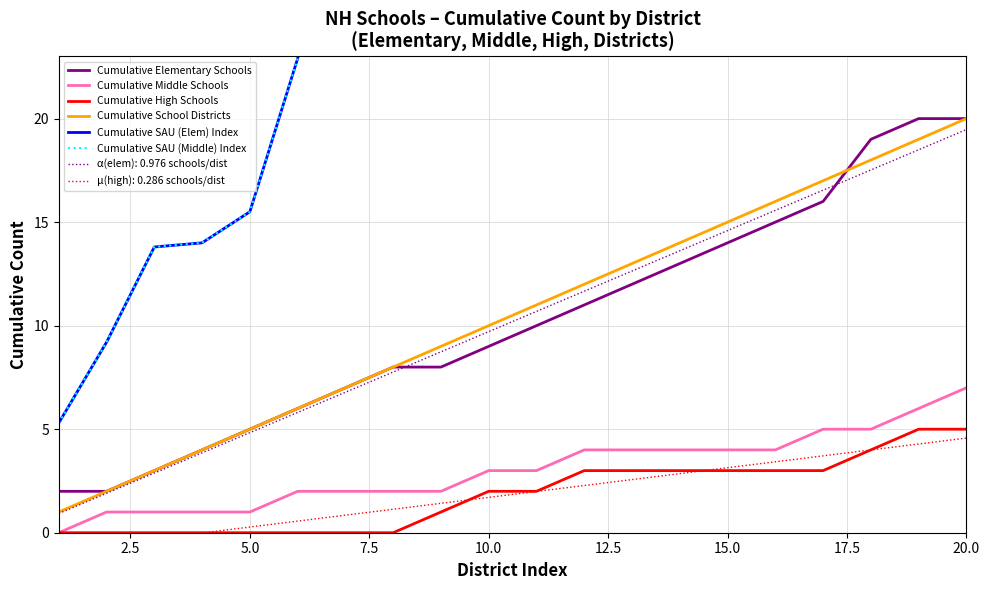

Is it true that α(elem): 0.976 schools/dist equals 23.7 at 15.0?

False